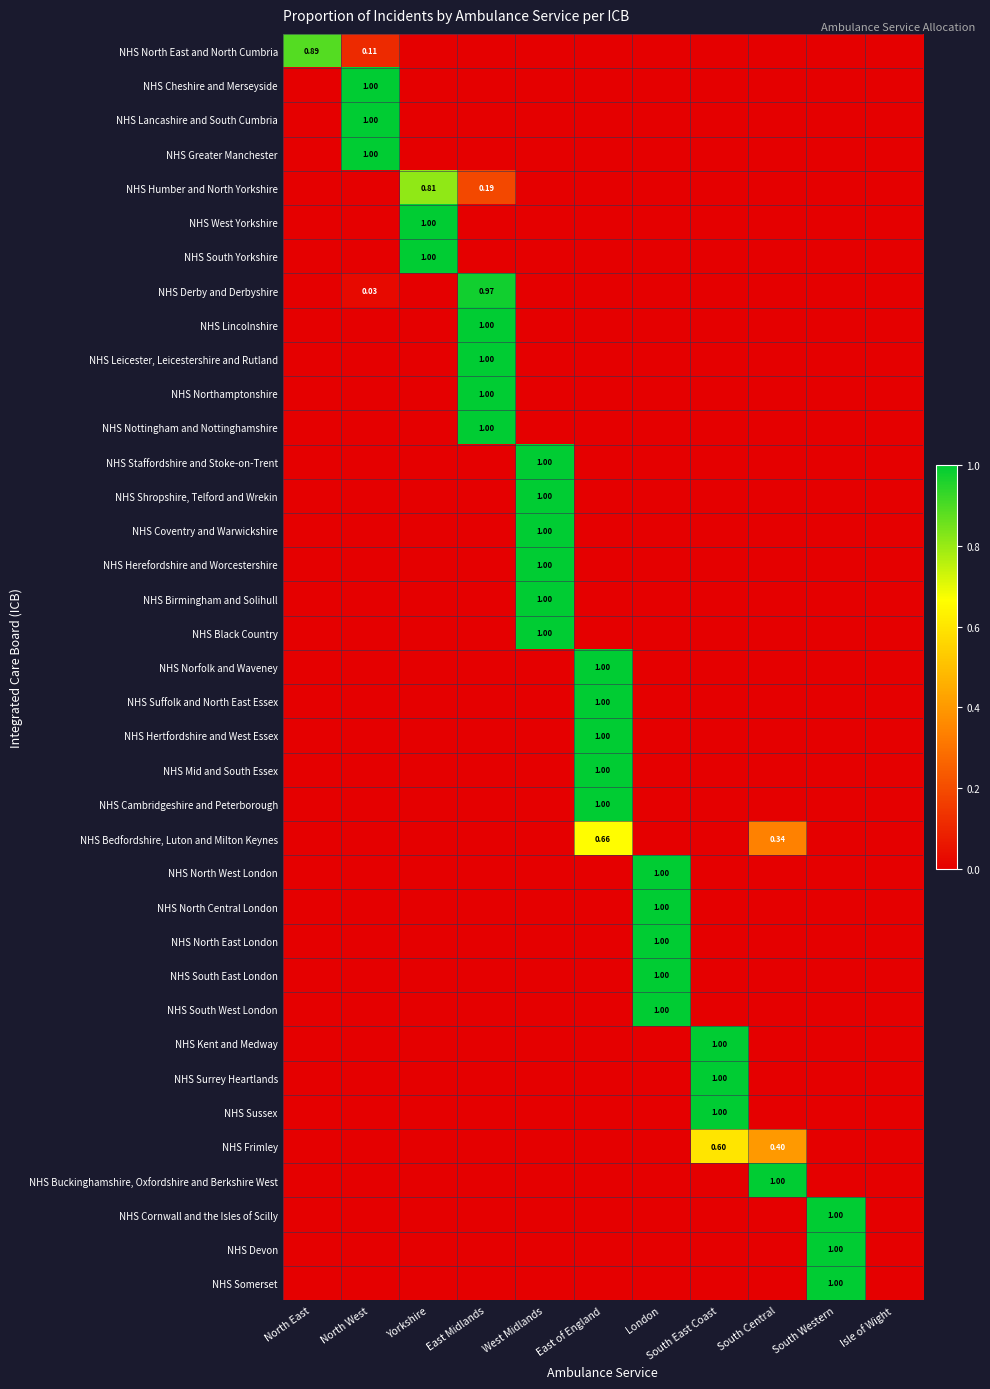

At which category is the sum across all series the highest?

West Midlands